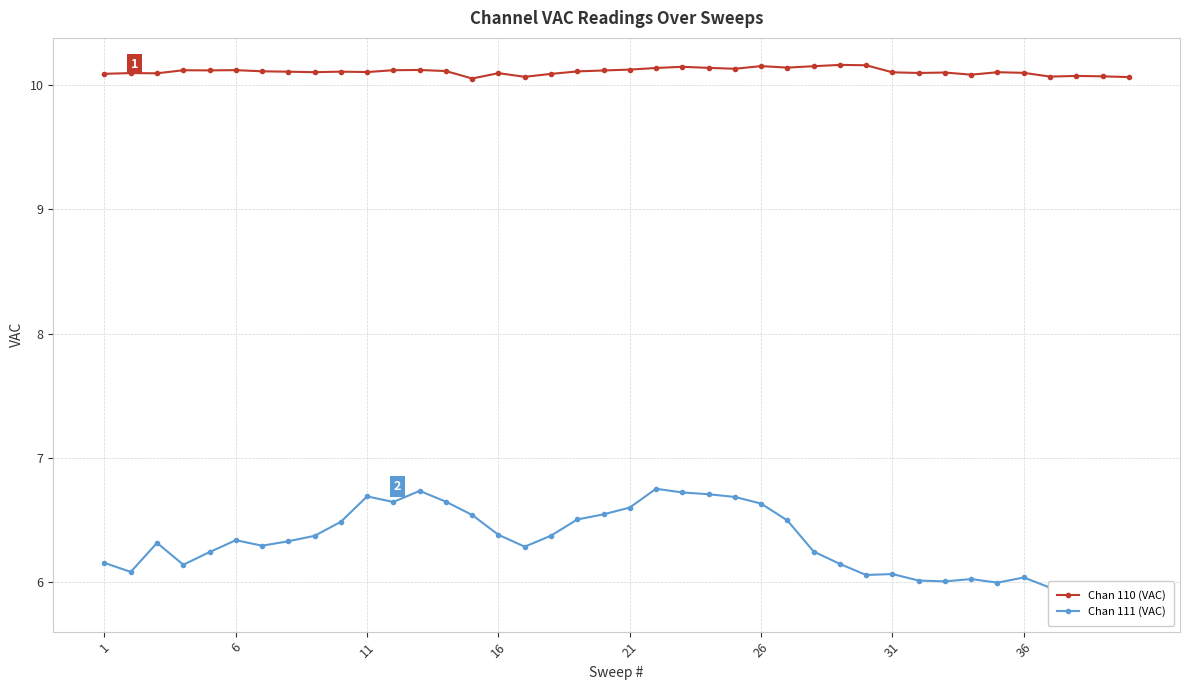

What is the maximum value for Chan 110 (VAC)?

10.2